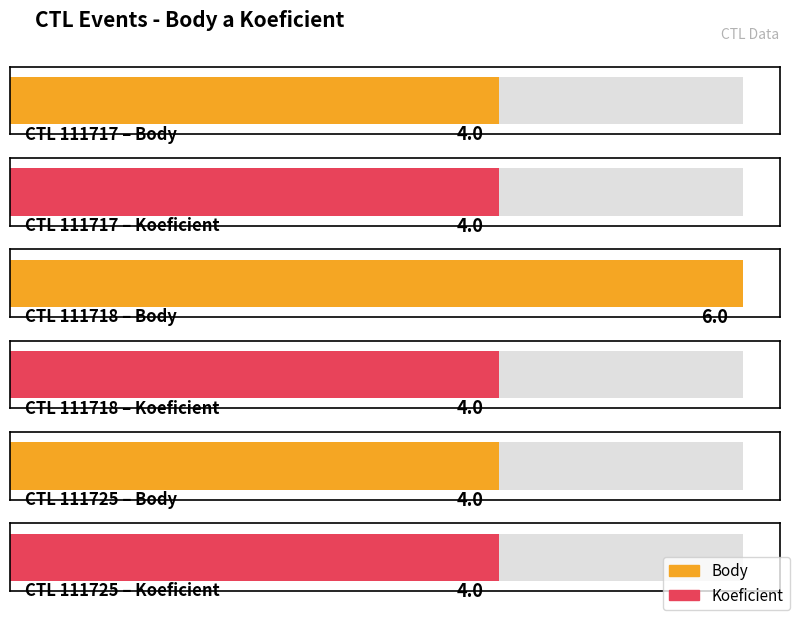

What is the value of the Koeficient bar at the 2nd from the left?

4